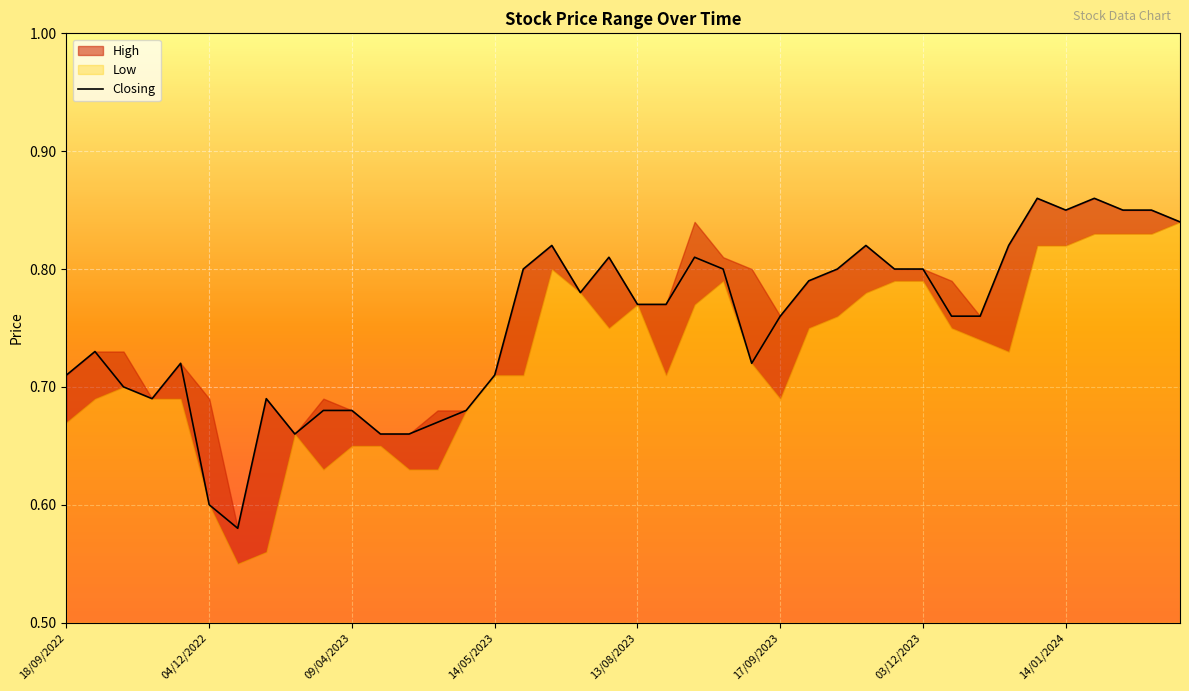

Count the values in the range 0 to 1.

40